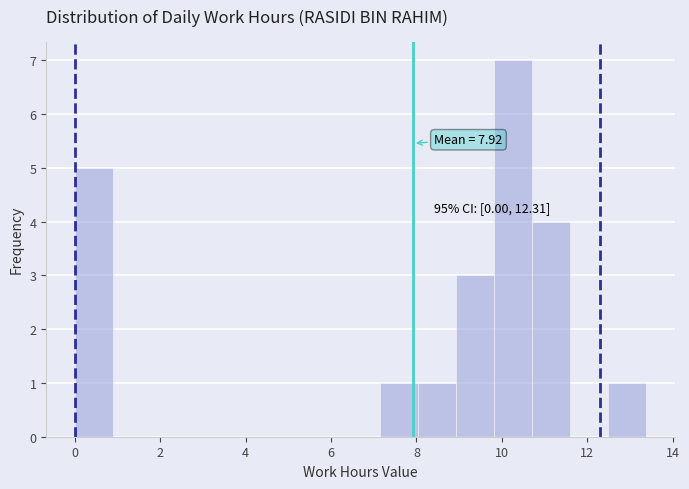

Over which range of the x-axis is the bar tallest?

9.8 to 10.8